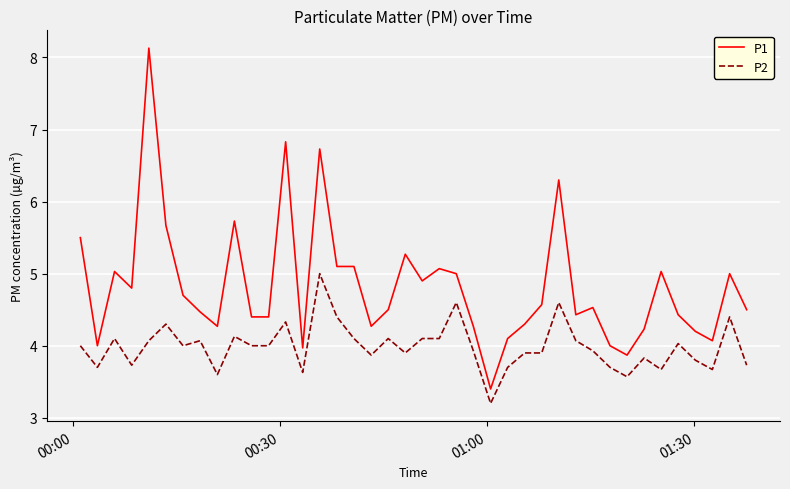

True or false: P2 and P1 intersect in this chart.

False